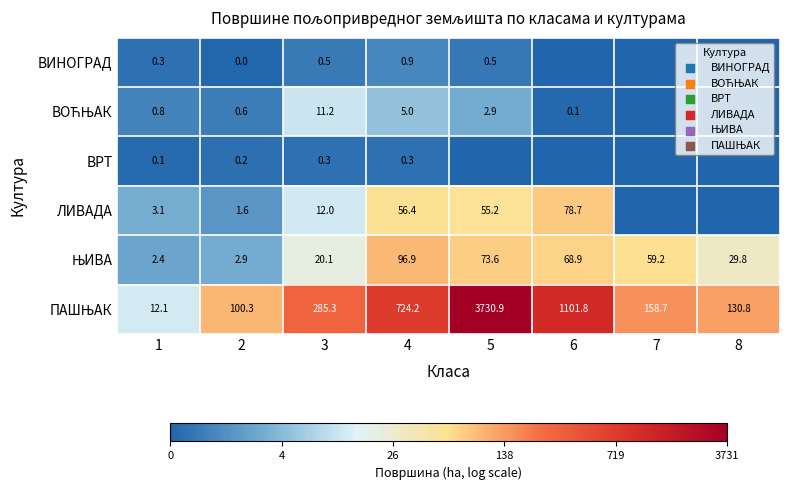

What is the total value across all series at 2?

105.6